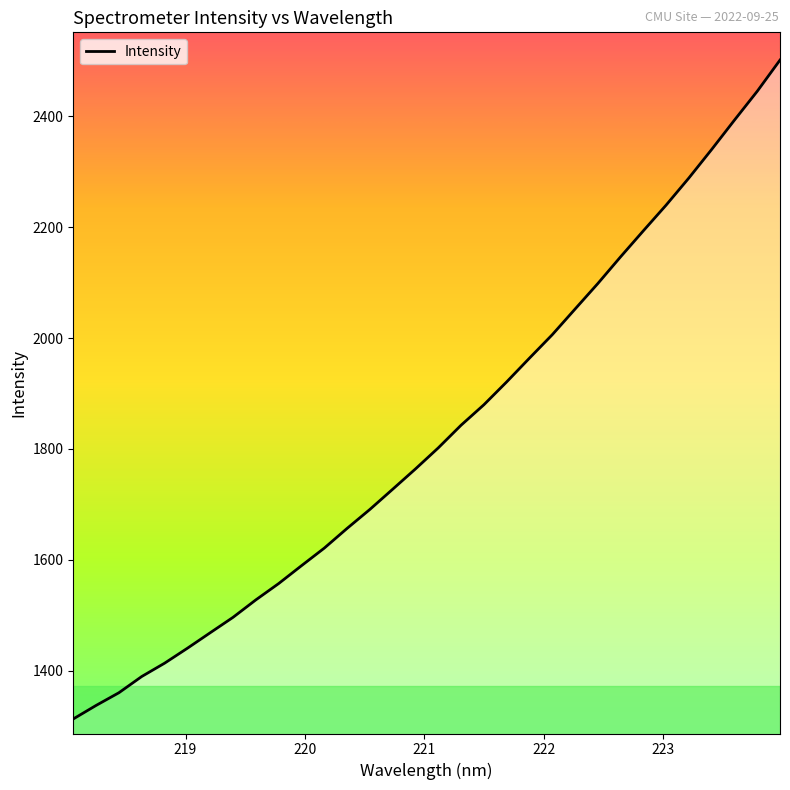

What is the maximum value shown in the chart?

2501.8